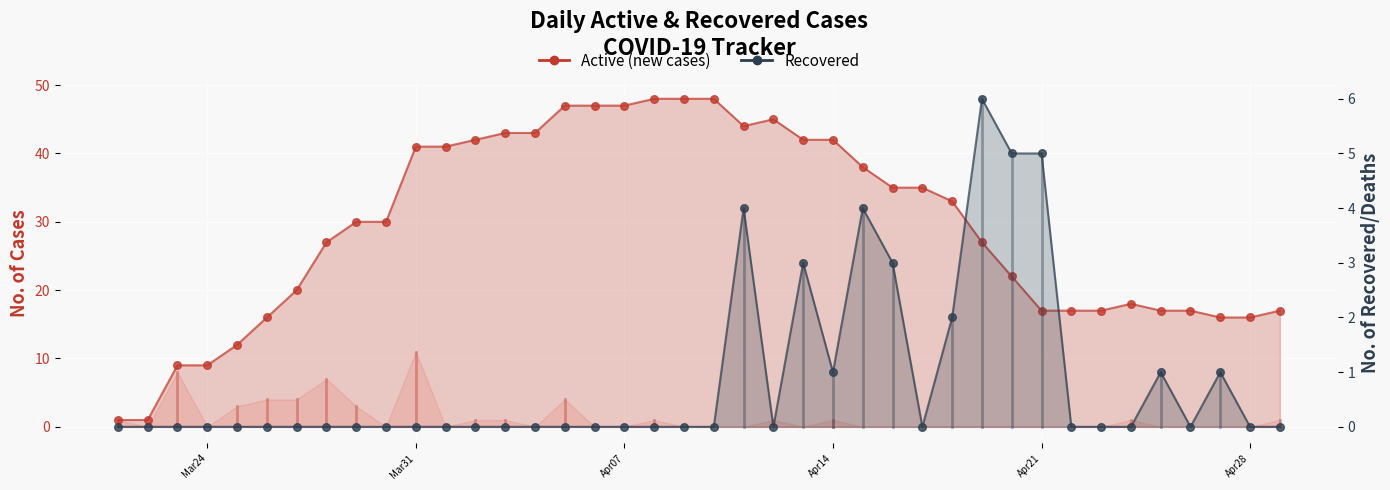

At how many categories does at least one series exceed 6?

38